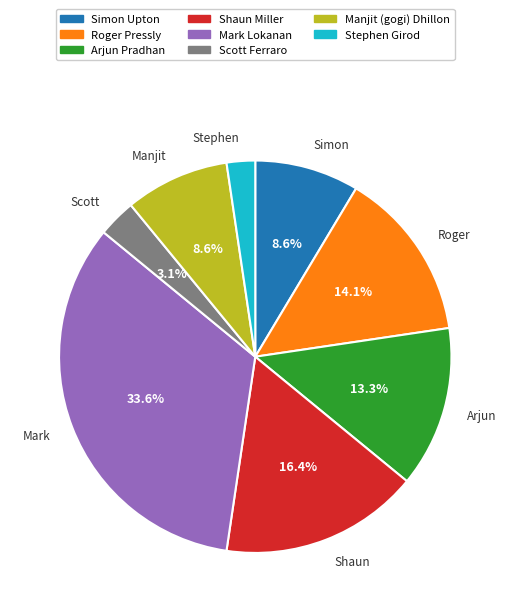

Is there any slice that represents more than half of the pie?

No